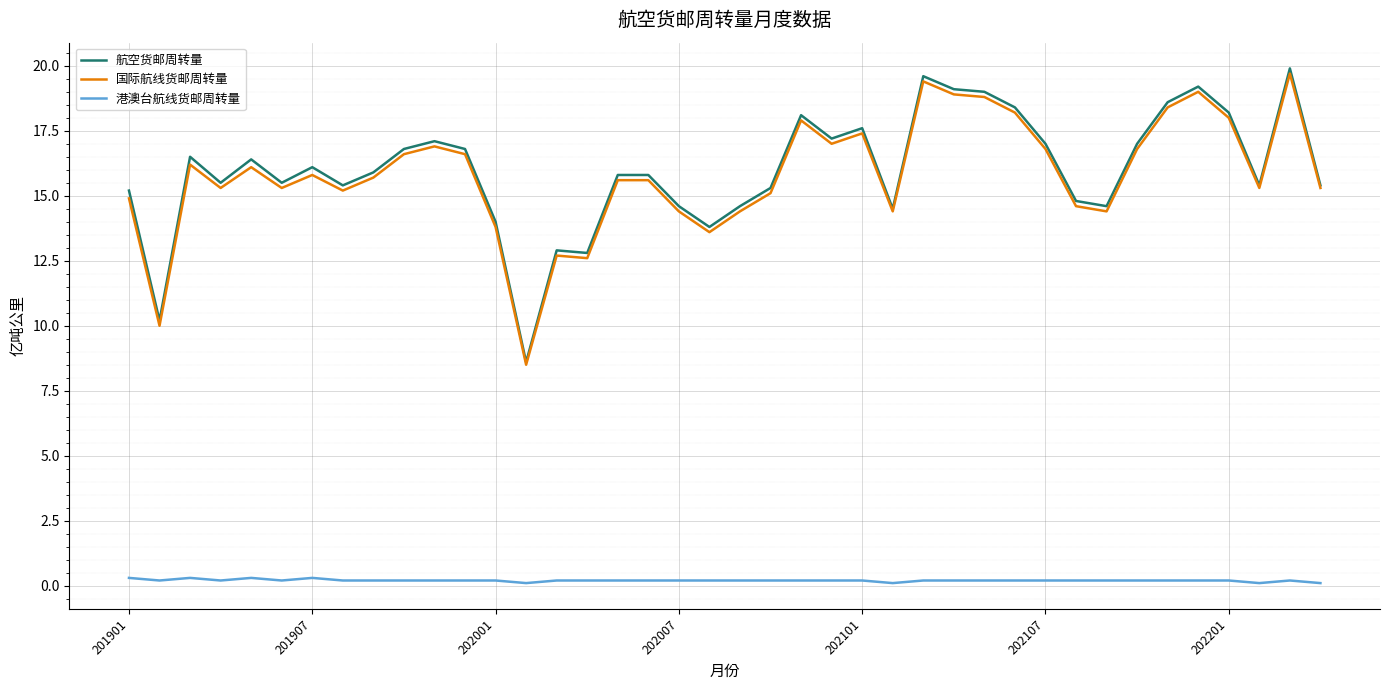

Which series has the largest total across all categories?

航空货邮周转量